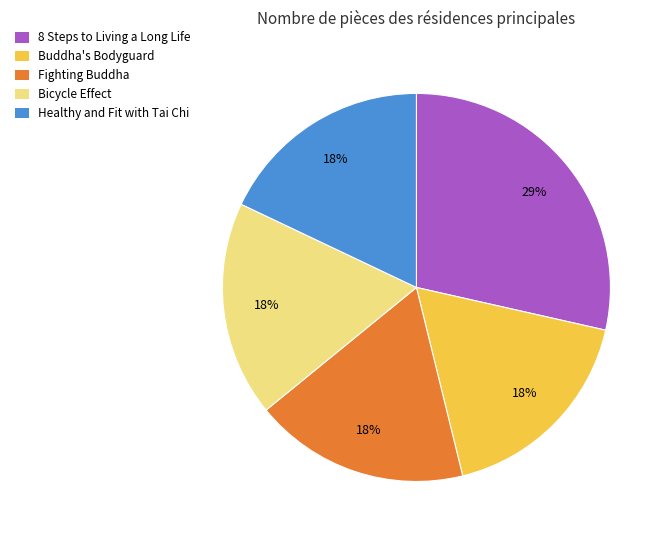

What percentage is the Fighting Buddha slice, to the nearest percent?

18%